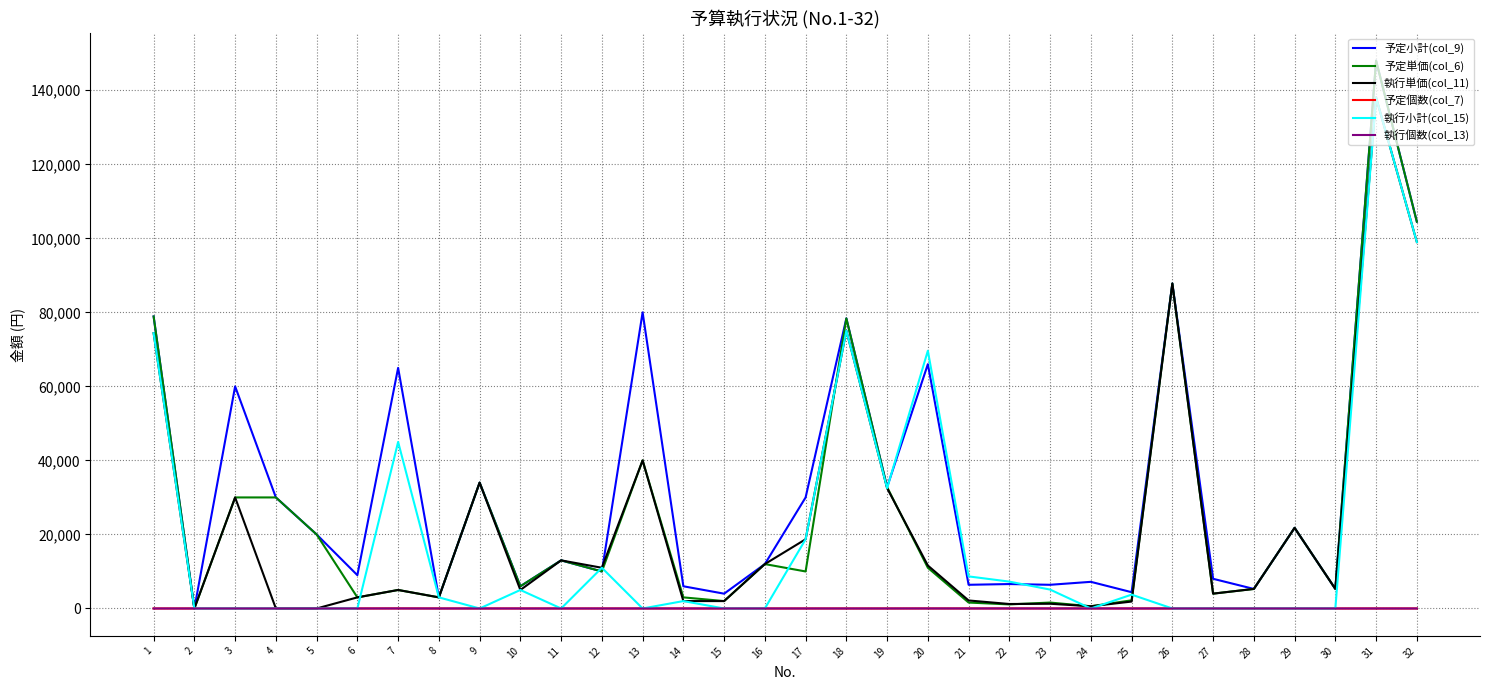

At which category is the sum across all series the highest?

31